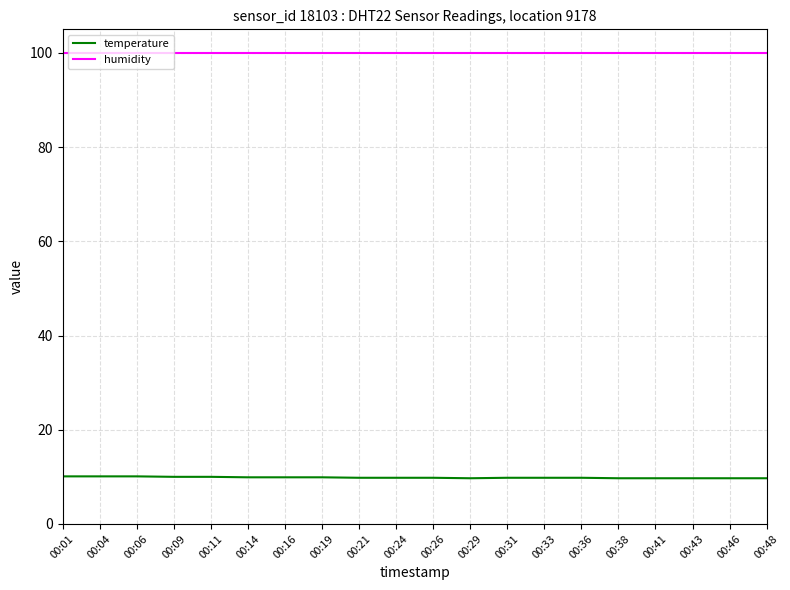

True or false: temperature and humidity cross at least once.

False